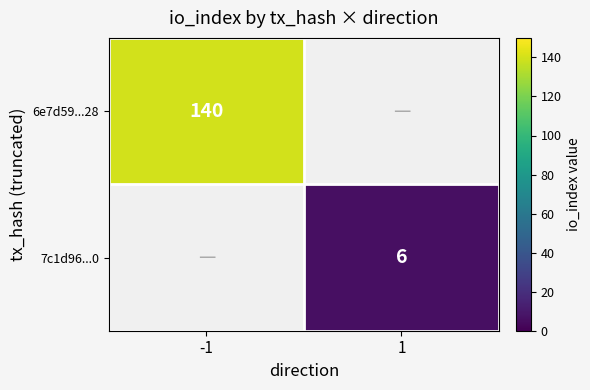

Is the value of 6e7d59...28 at -1 greater than the value of 7c1d96...0 at 1?

Yes